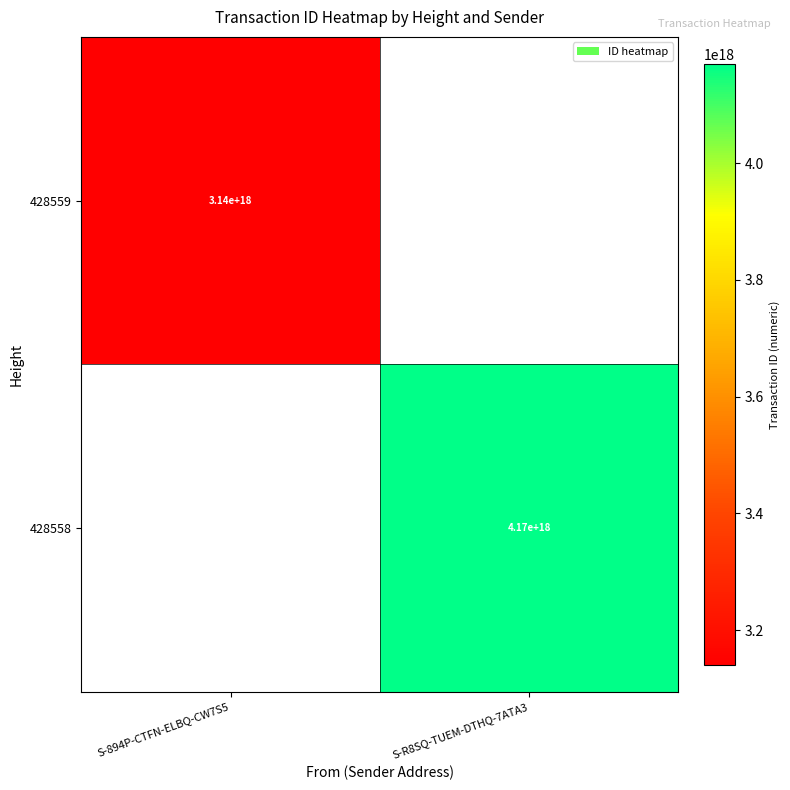

How many data points does each series have?

2